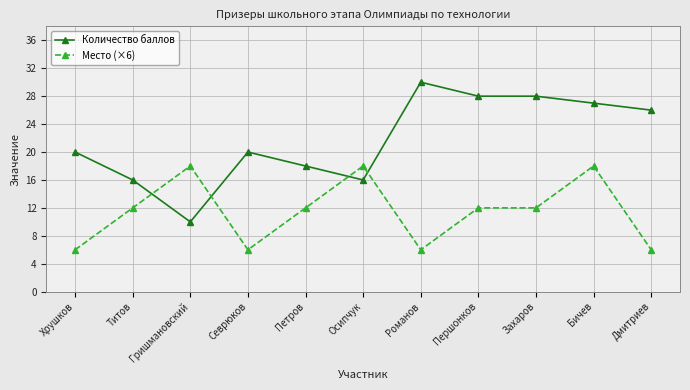

At Петров, list the series in order from smallest to largest.

Место (×6), Количество баллов